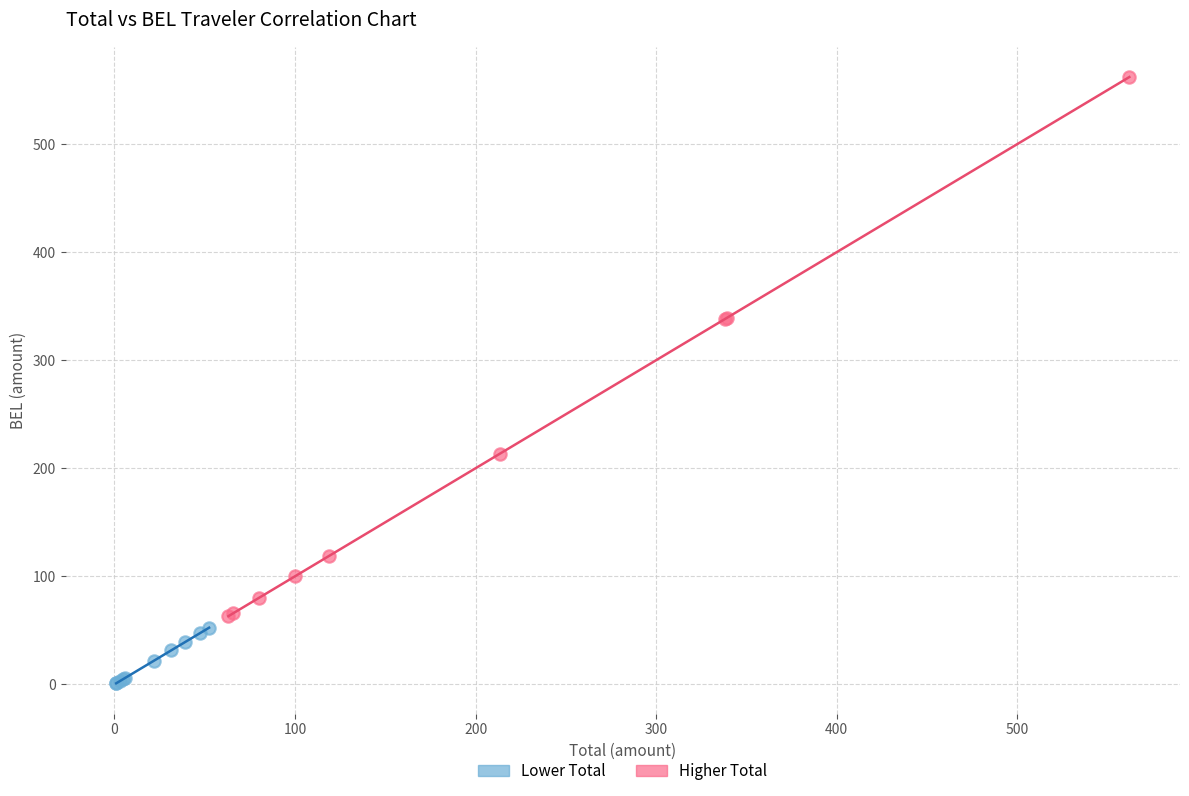

Which series has the largest Y range (max minus min)?

Higher Total